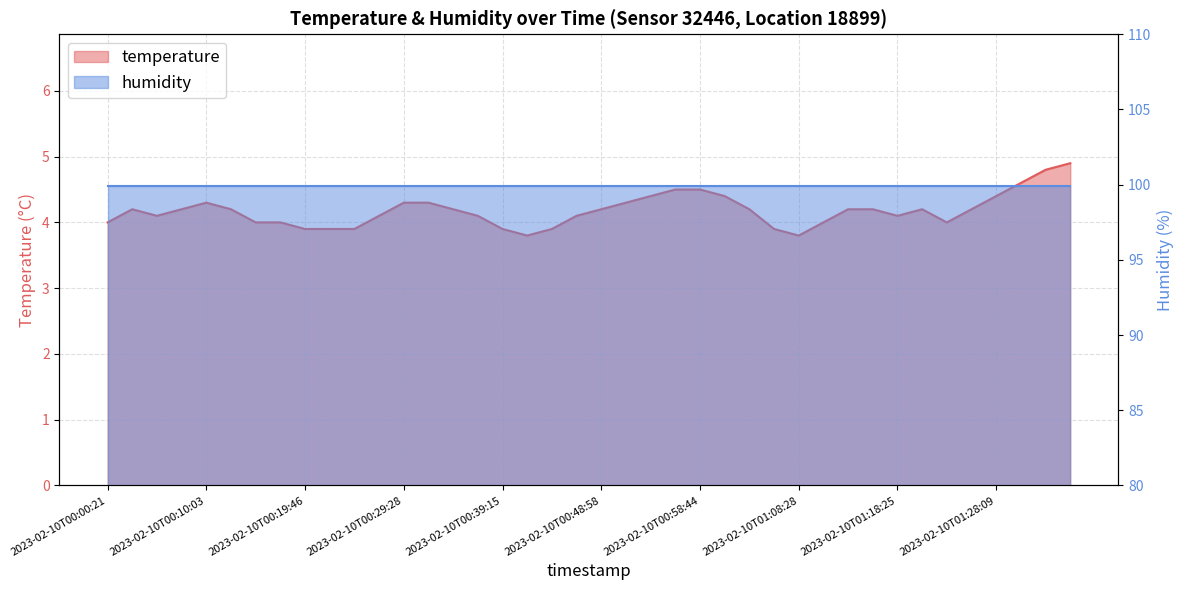

What is the smallest value displayed?

3.8